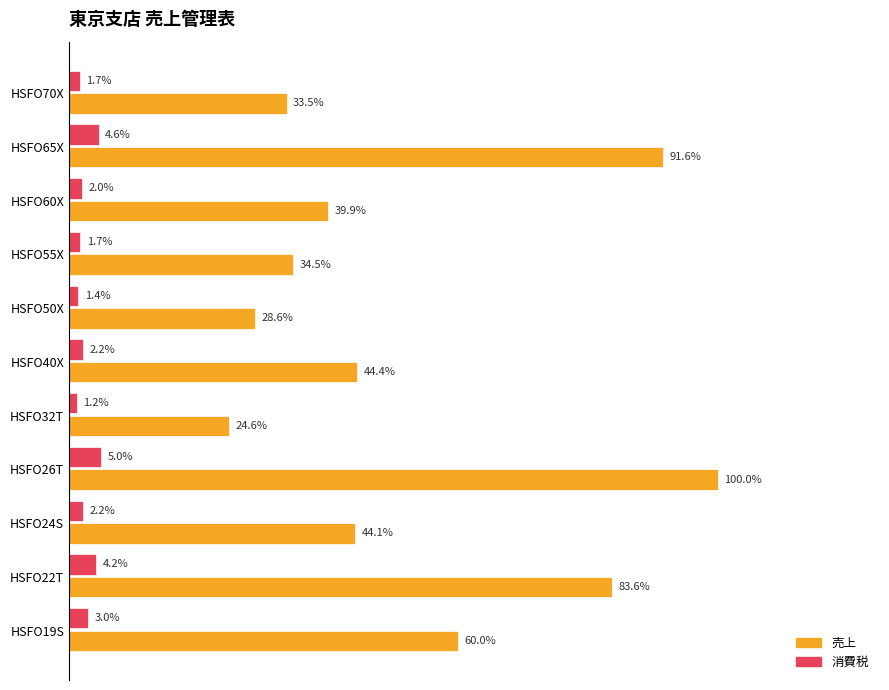

Which series has the widest spread of values?

売上